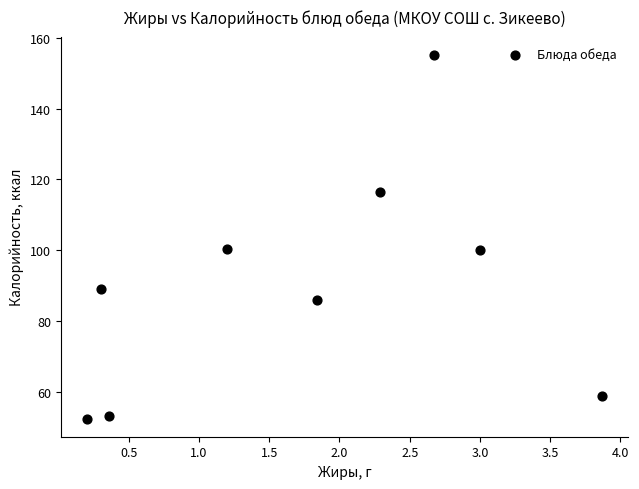

What is the range of X values (max minus min)?

3.7